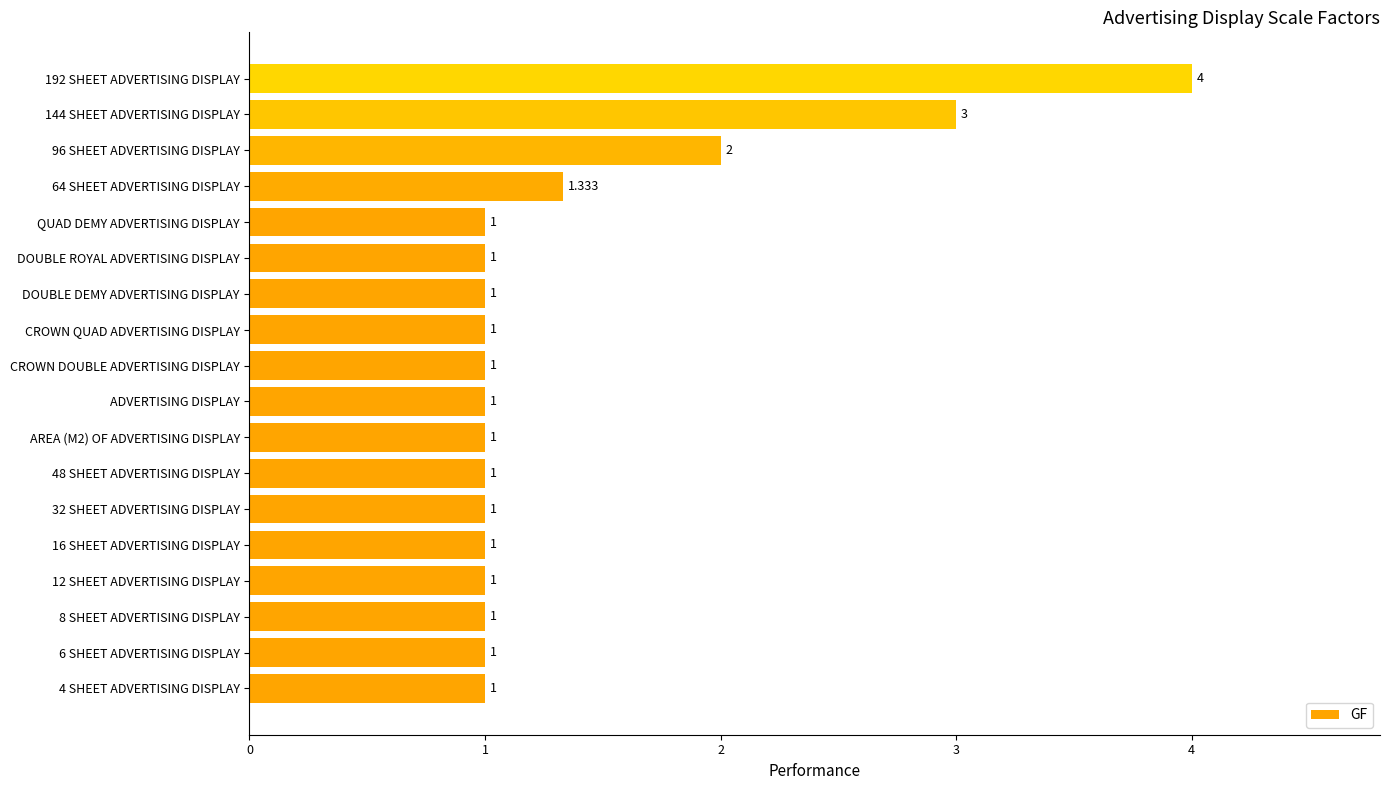

How many values exceed 1?

4